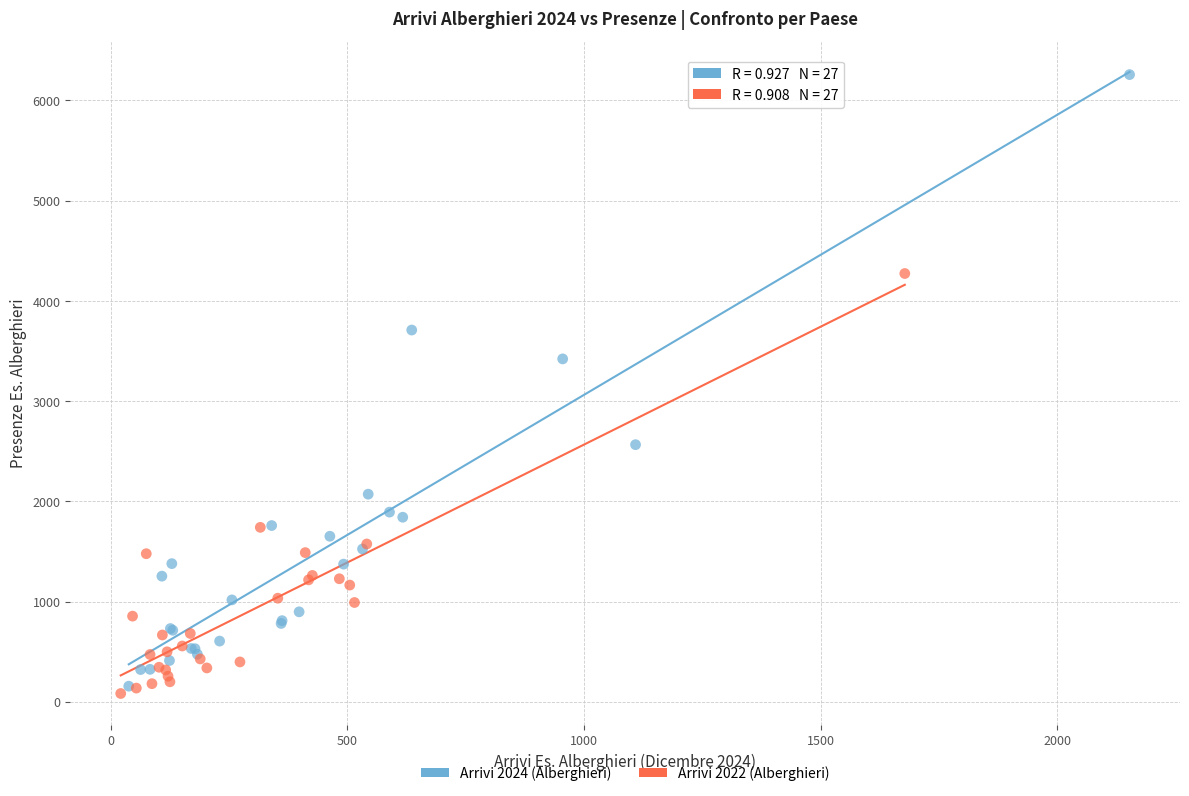

Which series reaches the maximum Y coordinate?

Arrivi 2024 (Alberghieri)